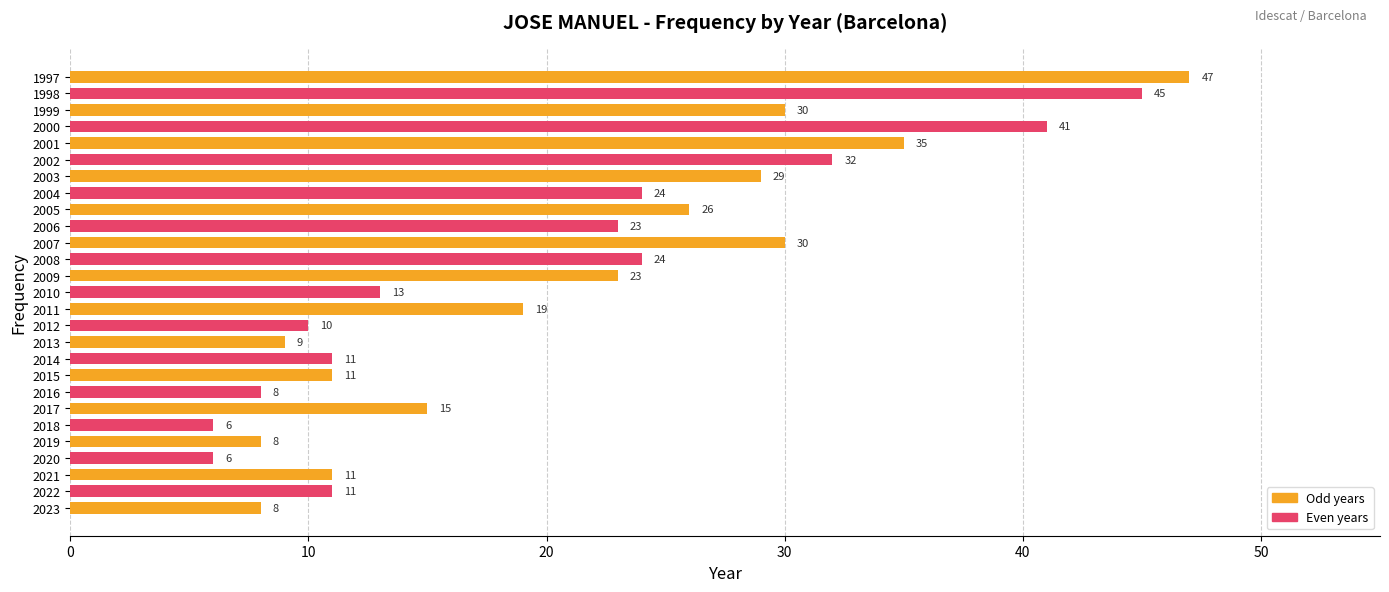

Approximately how many times larger is the value at 2000 compared to 2009?

1.8